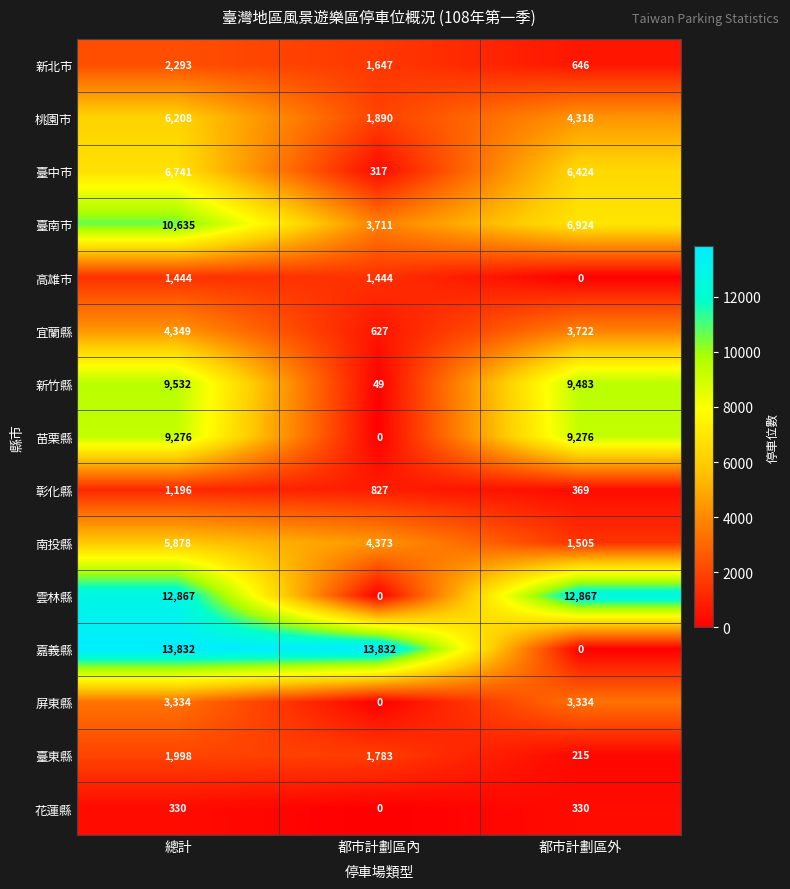

Is it true that 嘉義縣 equals 23902 at 總計?

False